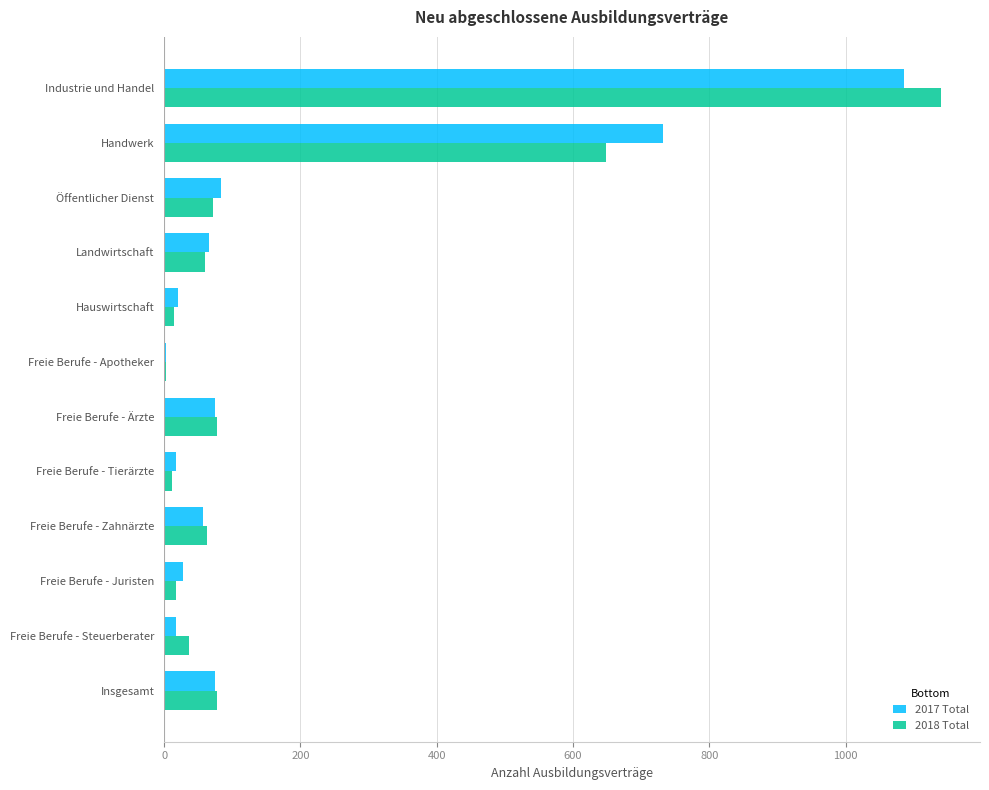

Read the 2018 Total value at Industrie und Handel.

1140